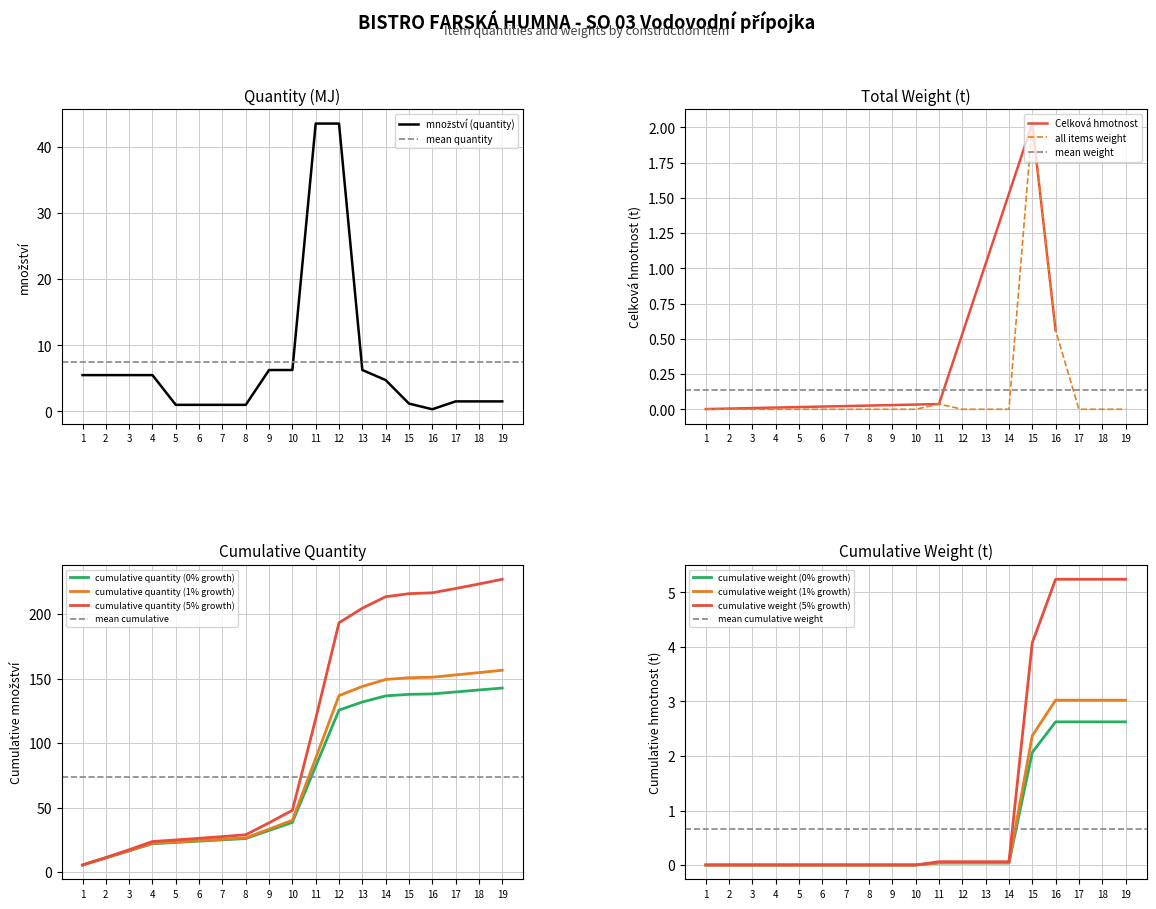

Which category has the lowest value in the Celková hmotnost (total weight) series?

2